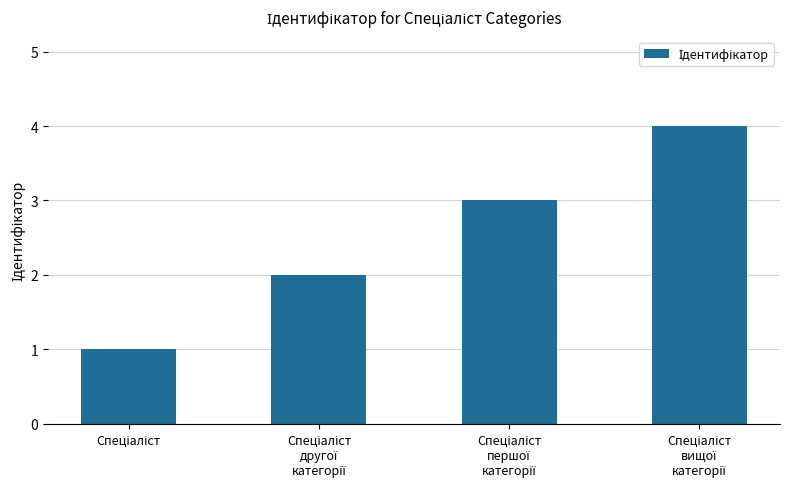

What is the maximum value shown in the chart?

4